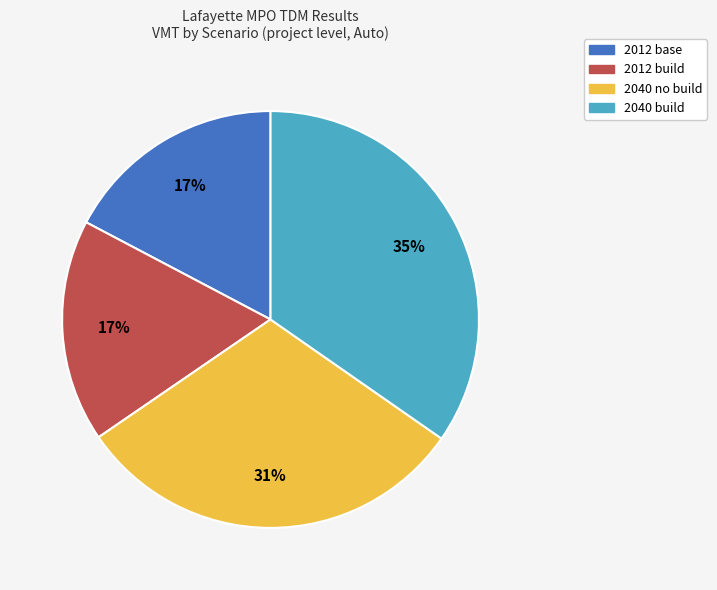

Is there a majority slice in this chart?

No